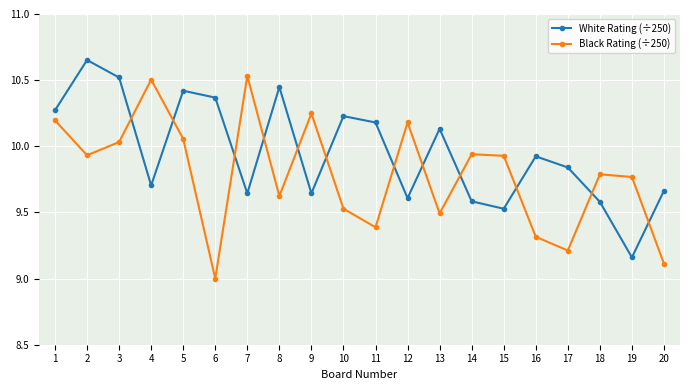

What are all the series names shown in the legend?

White Rating (÷250), Black Rating (÷250)